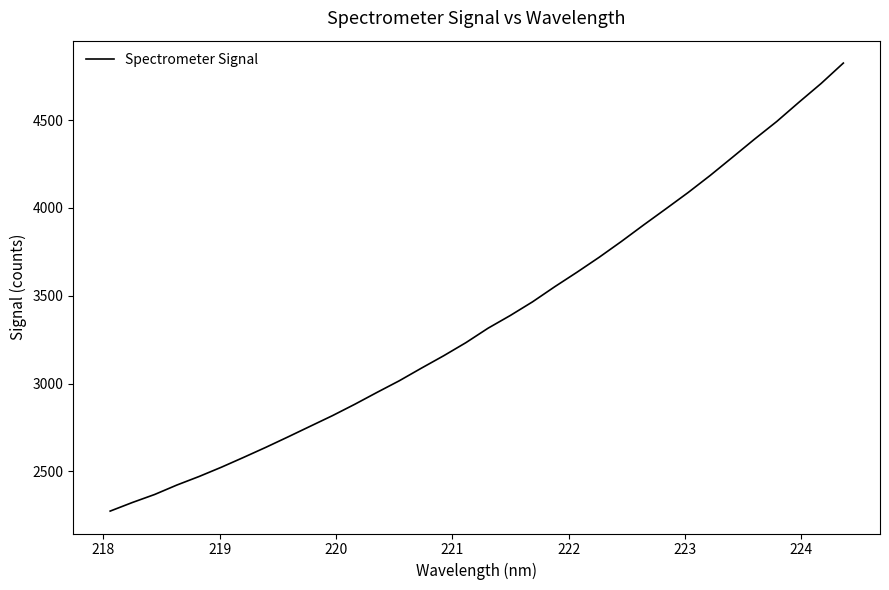

What is the minimum value shown in the chart?

2274.4